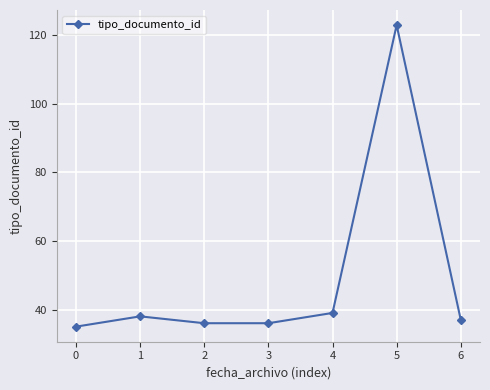

True or false: the data has more than 1 interior local peaks.

True